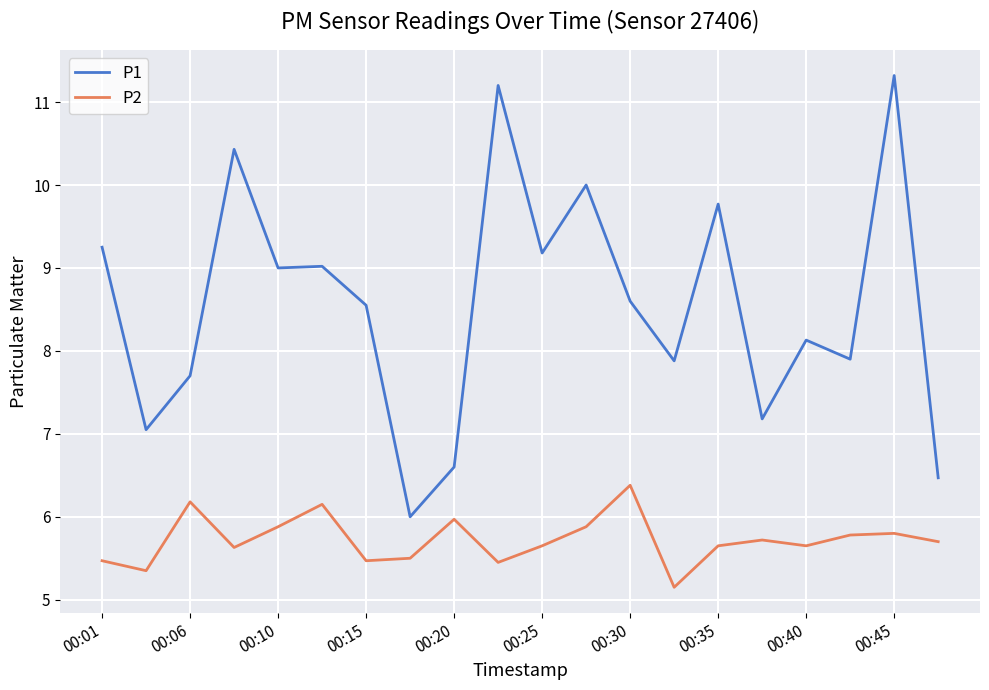

Which series has the largest range (max minus min)?

P1